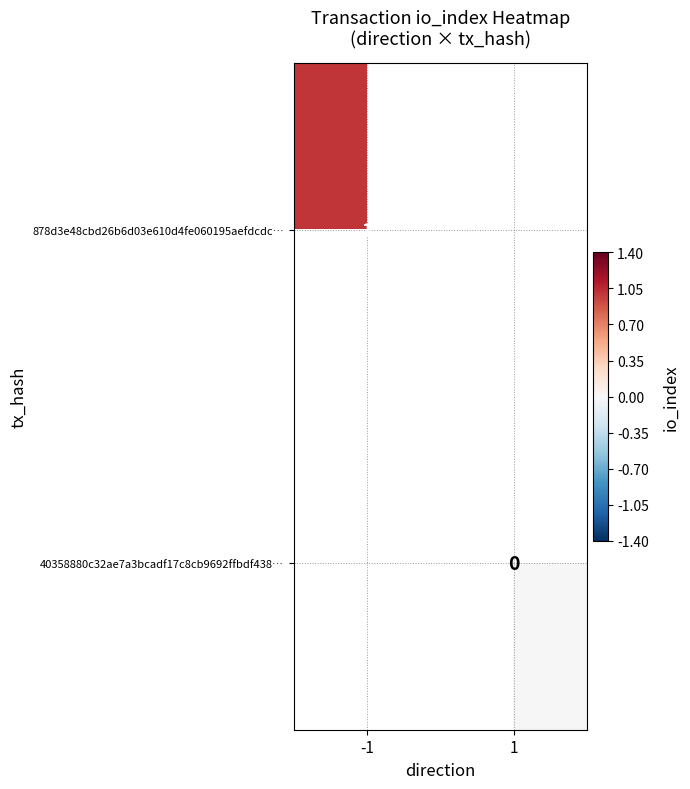

Is it true that 878d3e48cbd26b6d03e610d4fe060195aefdcdc… equals 1 at -1?

True